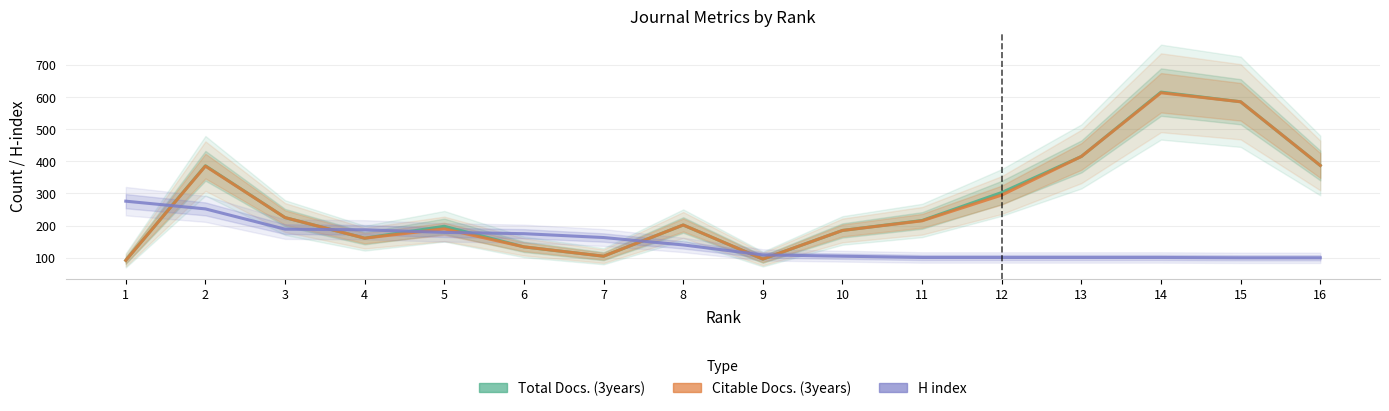

Between which two adjacent categories do H index and Total Docs. (3years) first intersect?

1 and 2